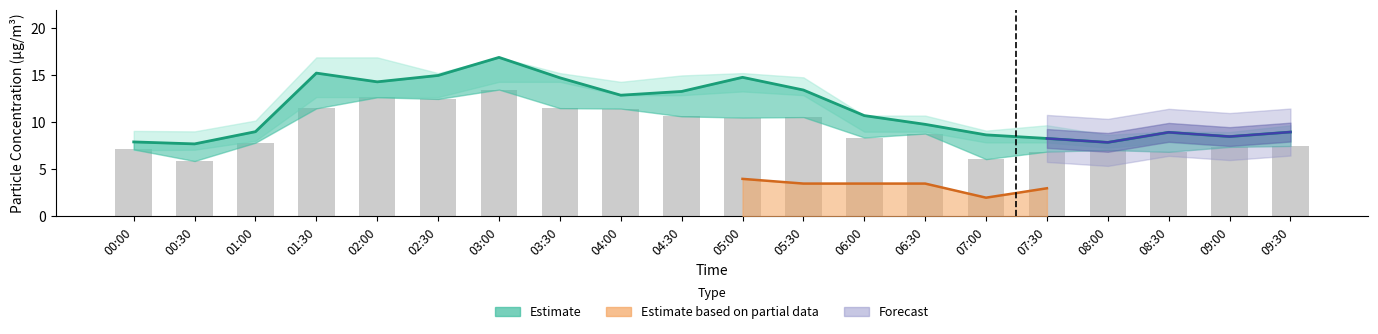

At how many categories does at least one series exceed 14?

6